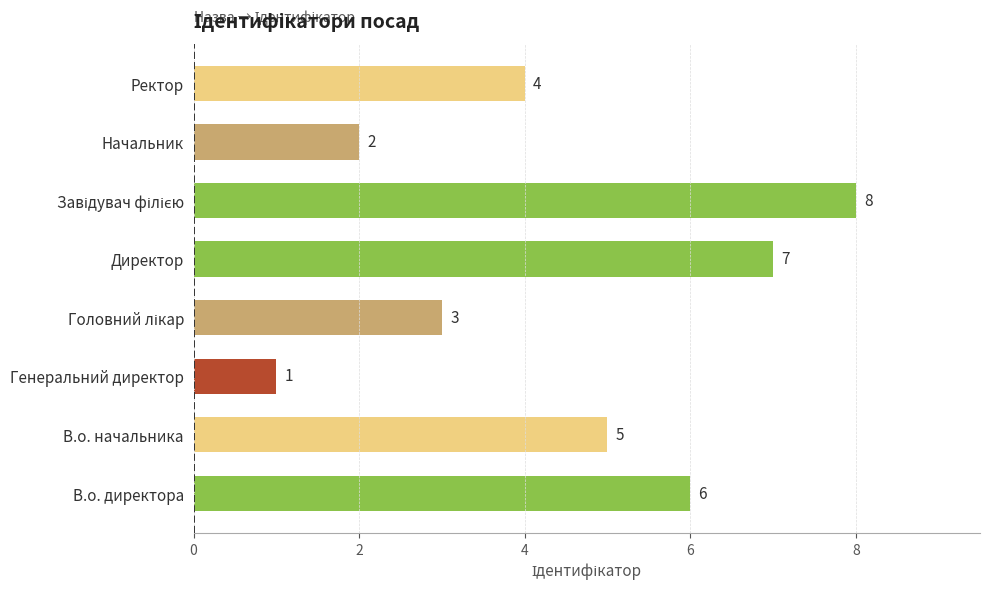

Which category has the lowest value across all series?

Генеральний директор